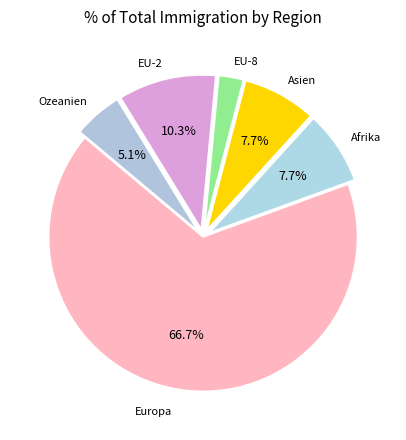

To the nearest percent, what is the difference between the largest and smallest slice percentages?

64%